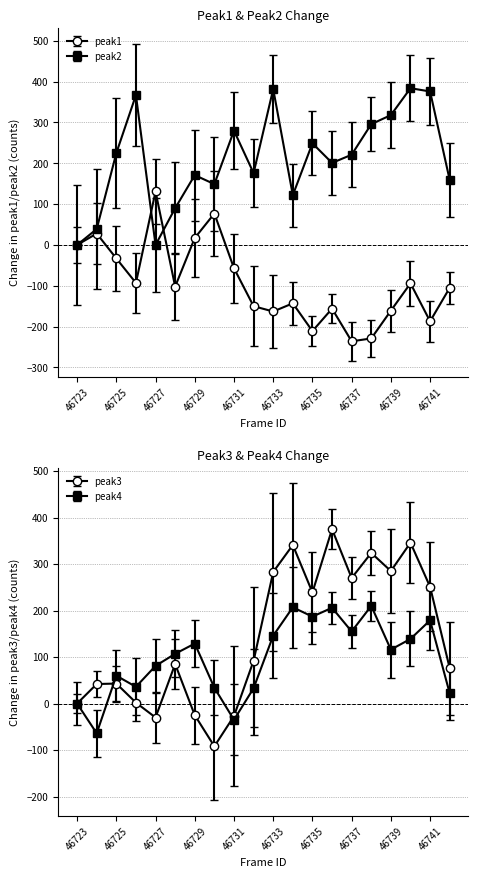

At which category is the sum across all series the highest?

46740